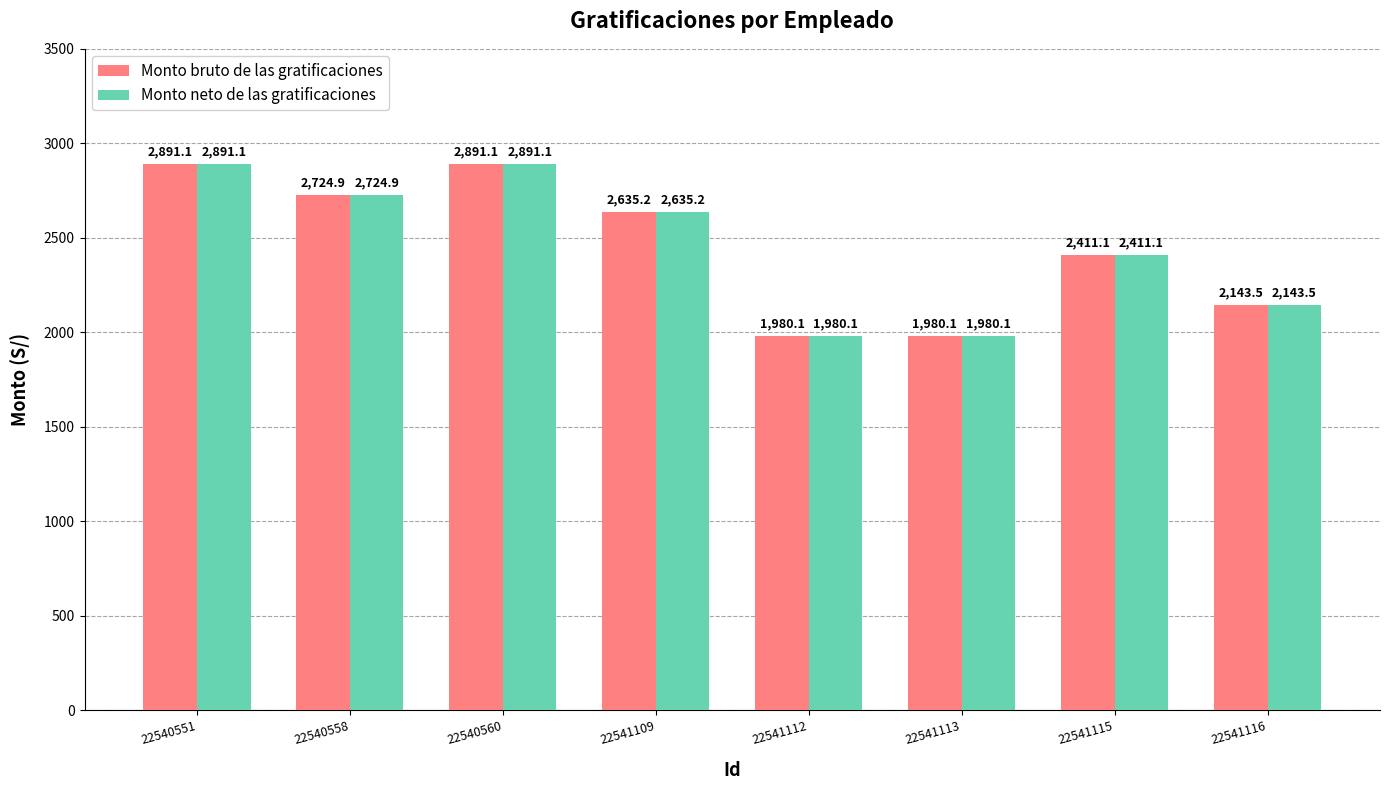

What is the sum of the Monto neto de las gratificaciones values at 22541109 and 22541112?

4615.3